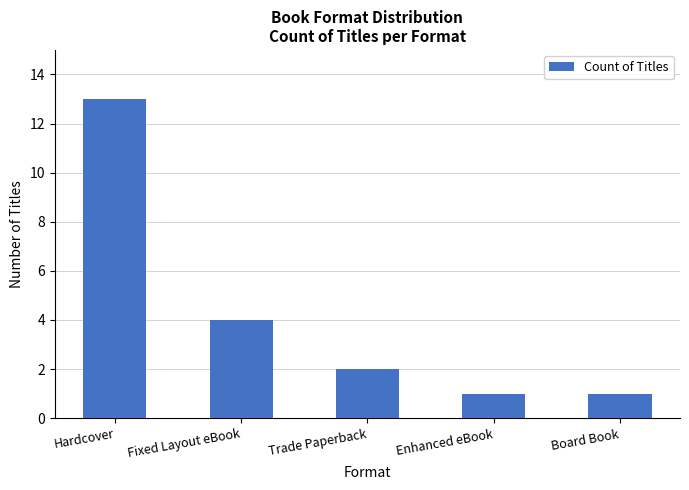

At which label is the value closest to 7?

Fixed Layout eBook